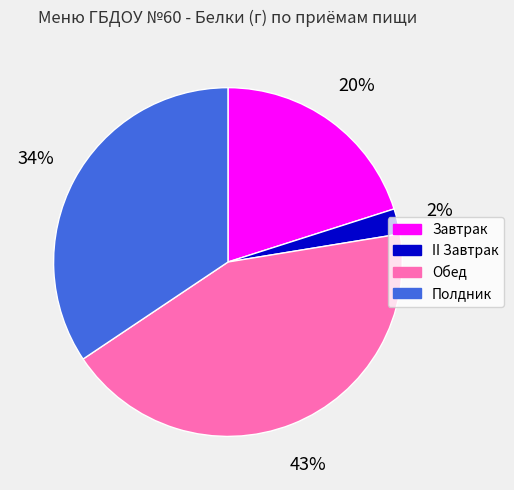

To the nearest percent, what is the difference between the largest and smallest slice percentages?

41%